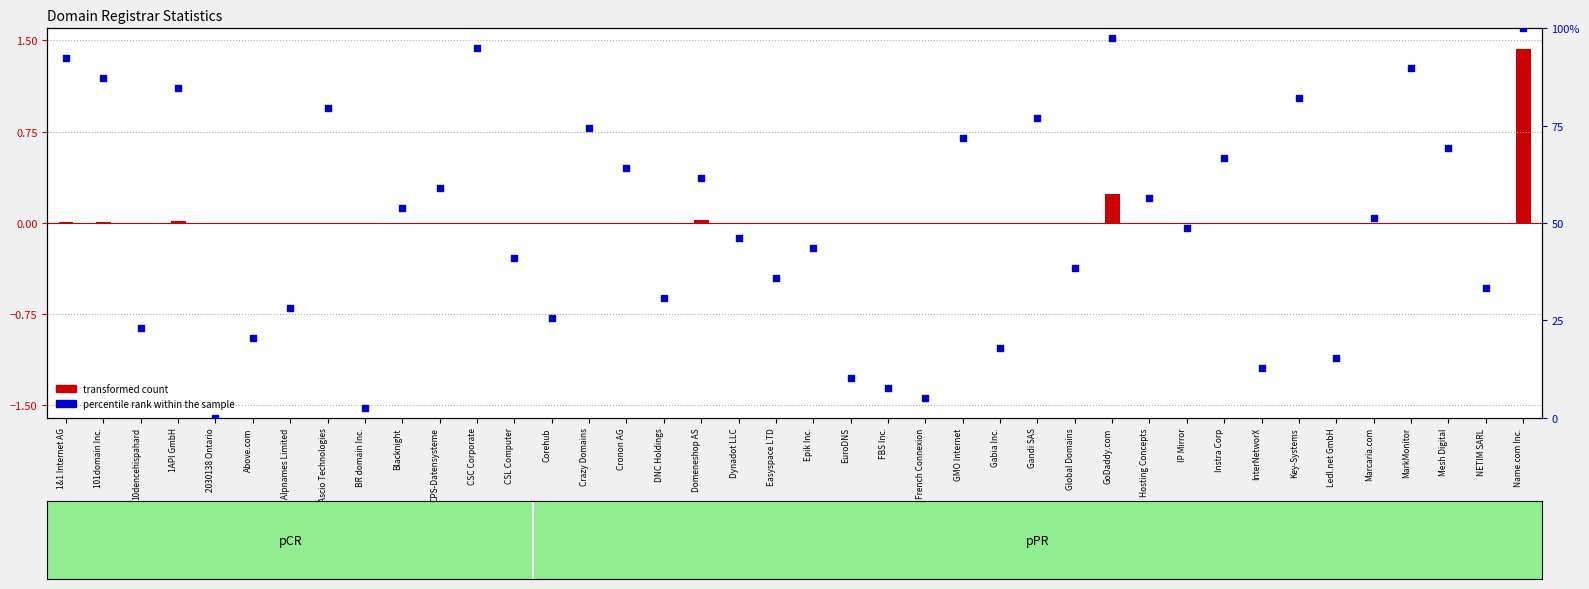

Which series has the widest spread of Y values?

percentile rank within the sample